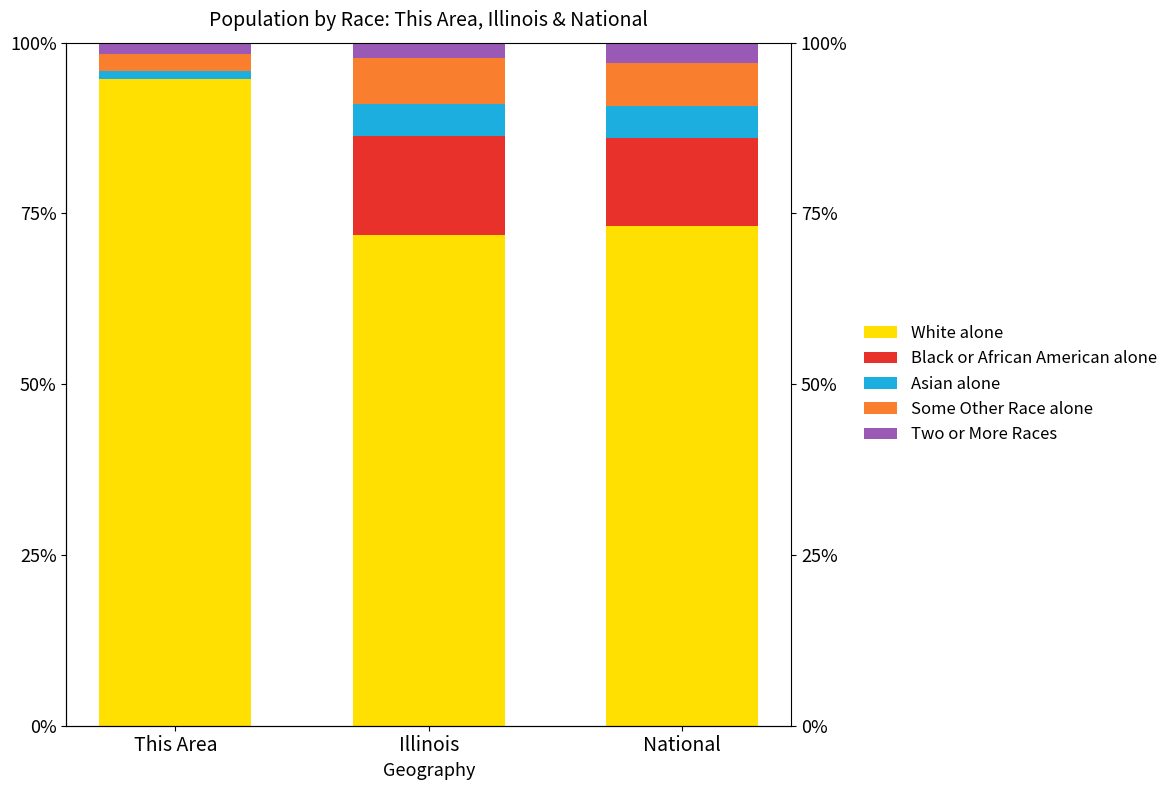

Which series has the largest total across all categories?

White alone